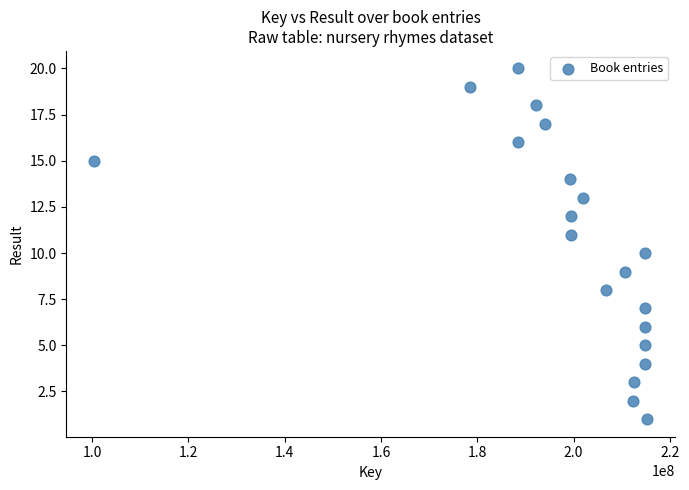

What is the range of X values (max minus min)?

114839019